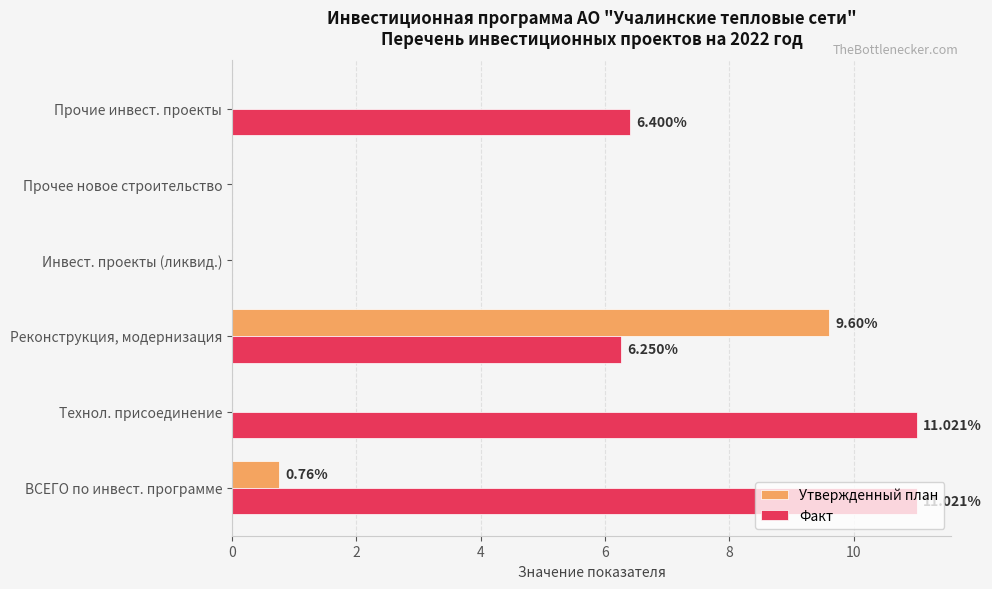

At which label is Утвержденный план closest to 4?

ВСЕГО по инвест. программе